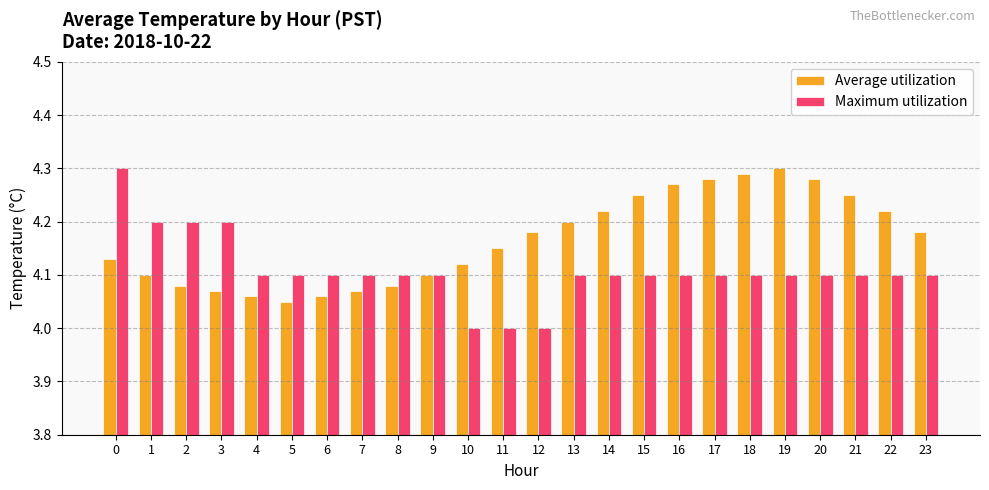

How many data points does each series have?

24